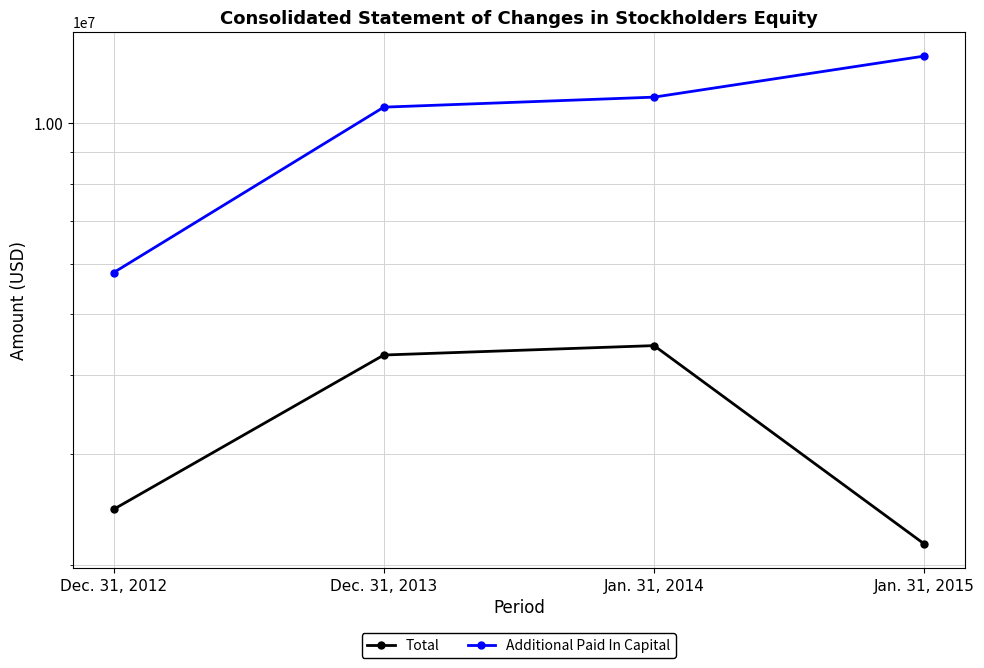

Which has a higher value, Dec. 31, 2012 or Jan. 31, 2014?

Jan. 31, 2014